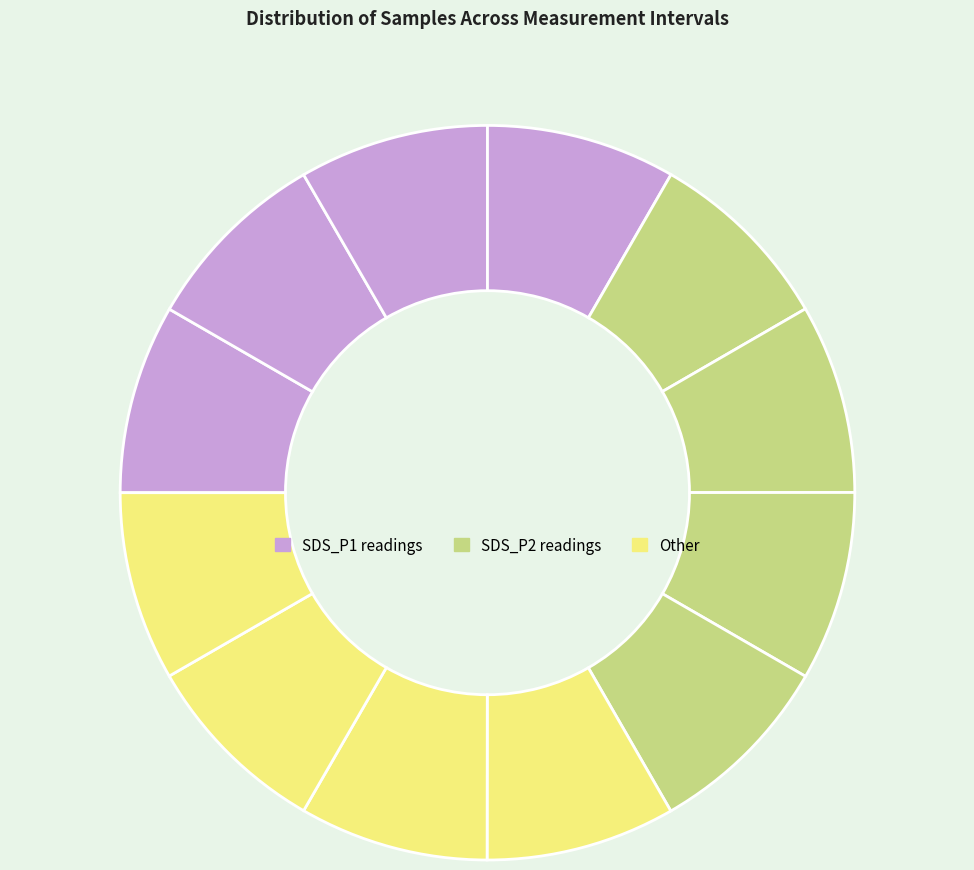

How many segments does this pie chart have?

12